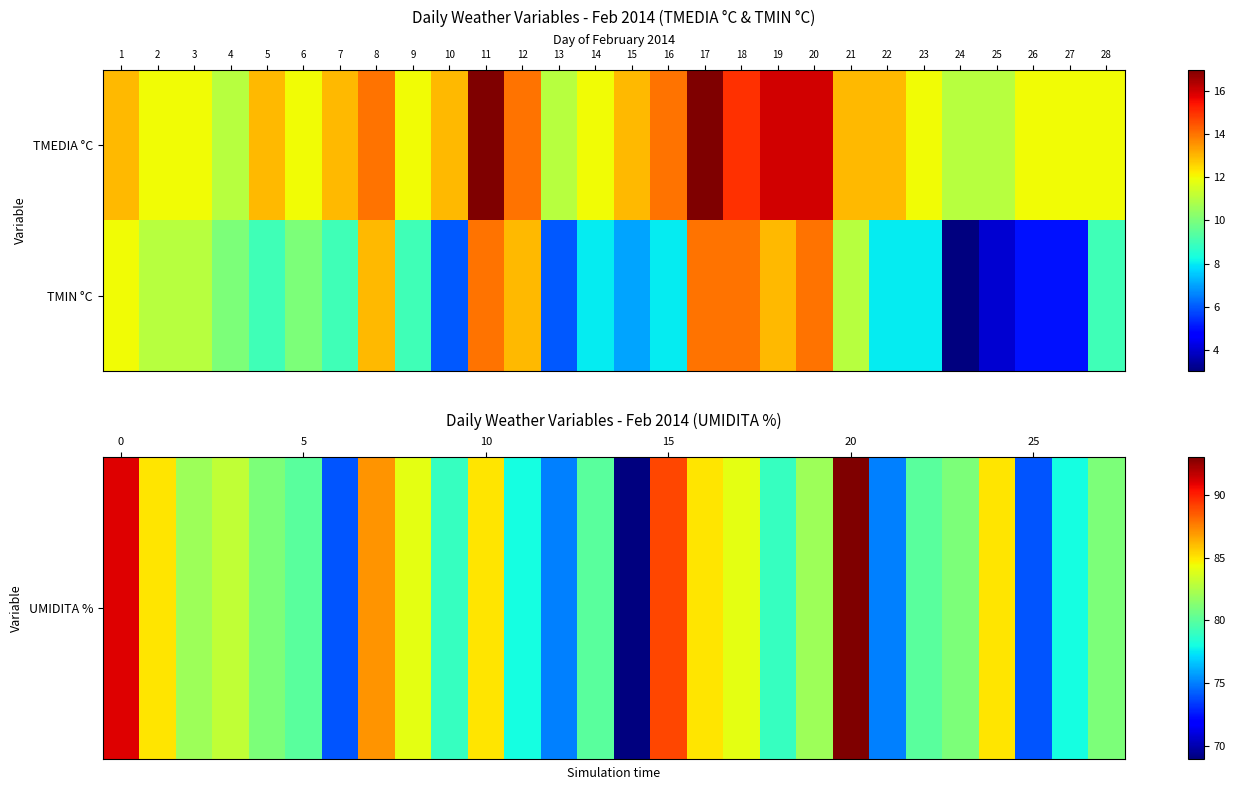

Which series has the largest total across all categories?

UMIDITA %